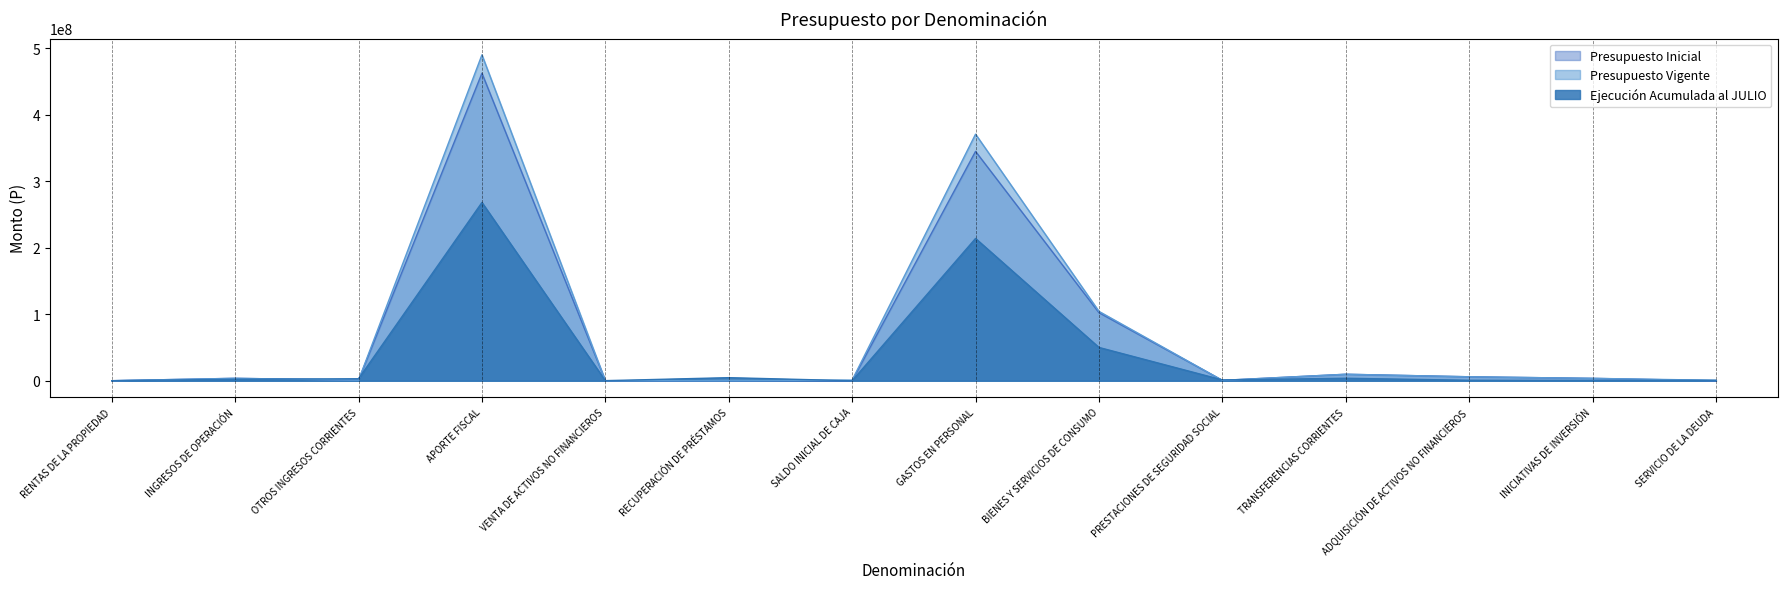

What is the difference between the maximum and minimum values in the Ejecución Acumulada al JULIO series?

268089322